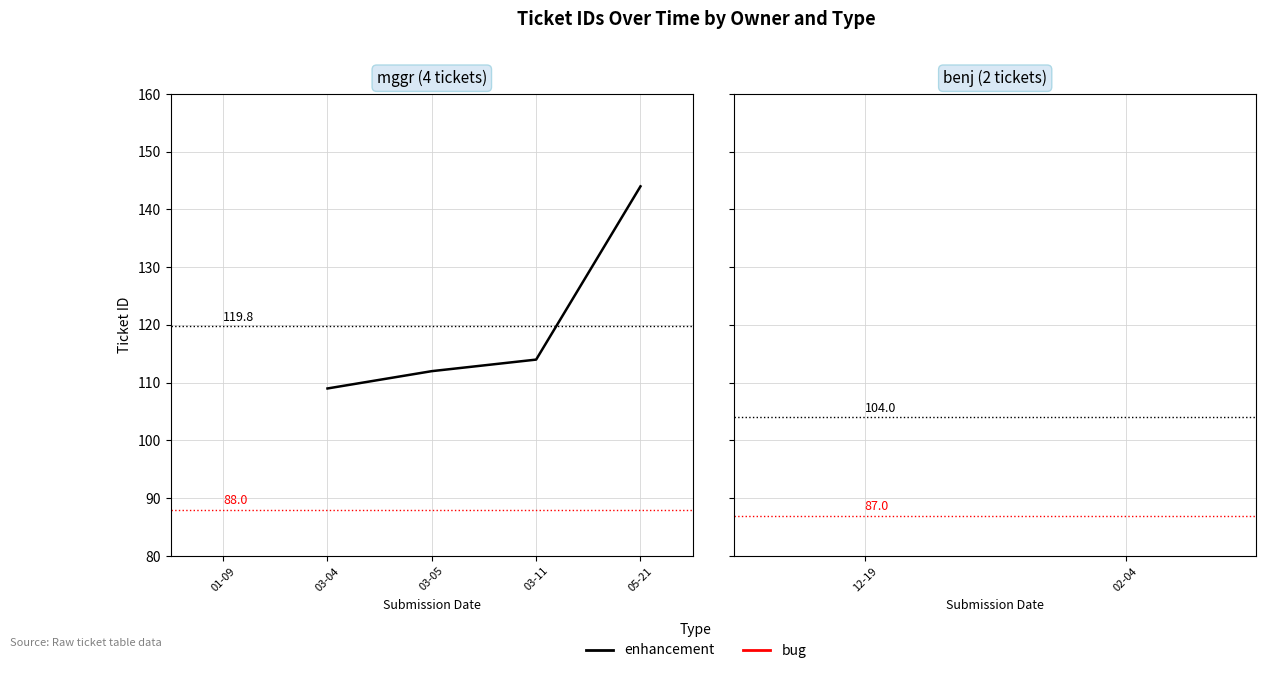

What is the difference between the second highest and minimum values?

5